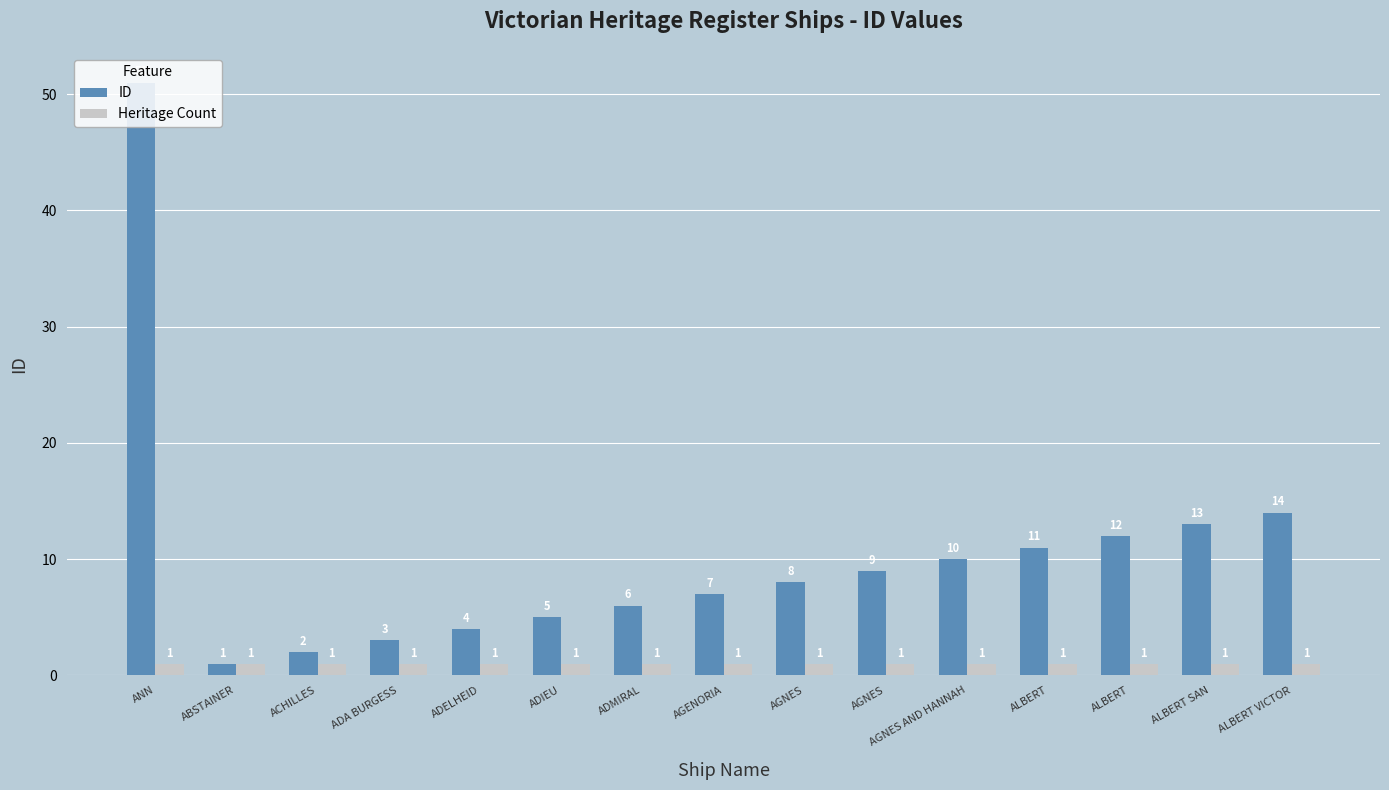

Which series has the largest total across all categories?

ID